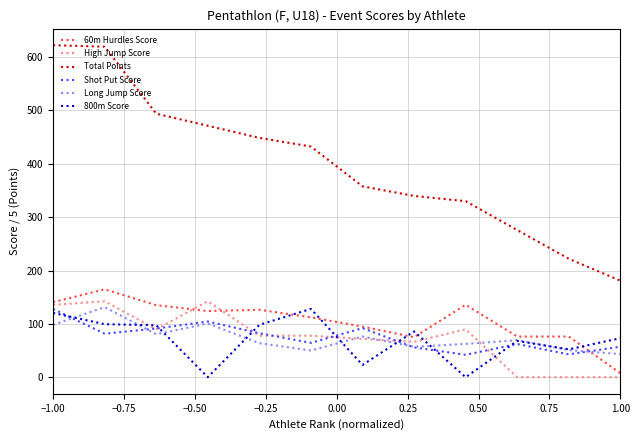

What is the maximum value for 60m Hurdles Score?

164.8